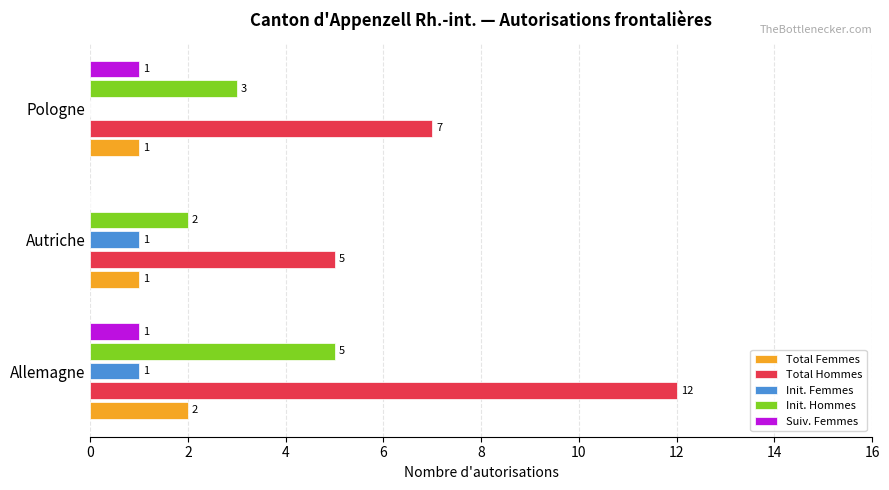

What is the average value of the Total Hommes series?

8